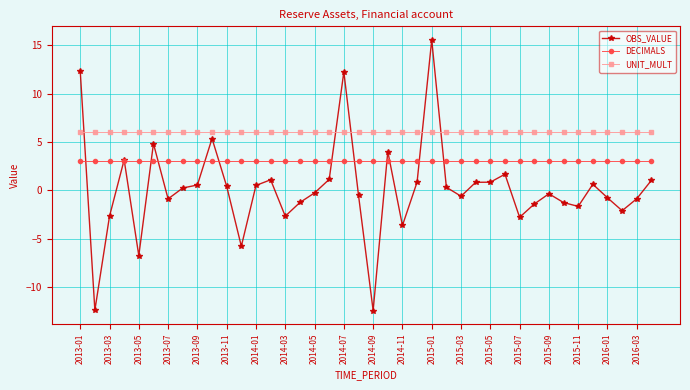

True or false: DECIMALS and UNIT_MULT intersect in this chart.

False